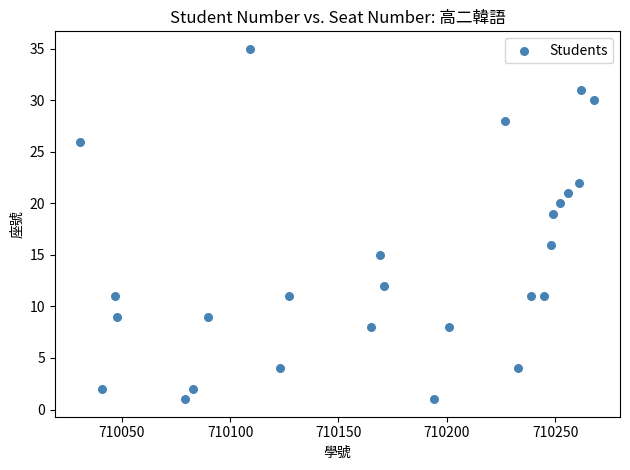

What Y value in the scatter plot is closest to 18?

19